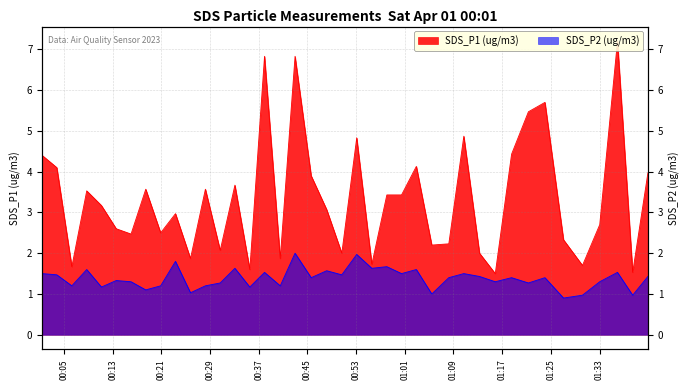

Which series has the largest total across all categories?

SDS_P1